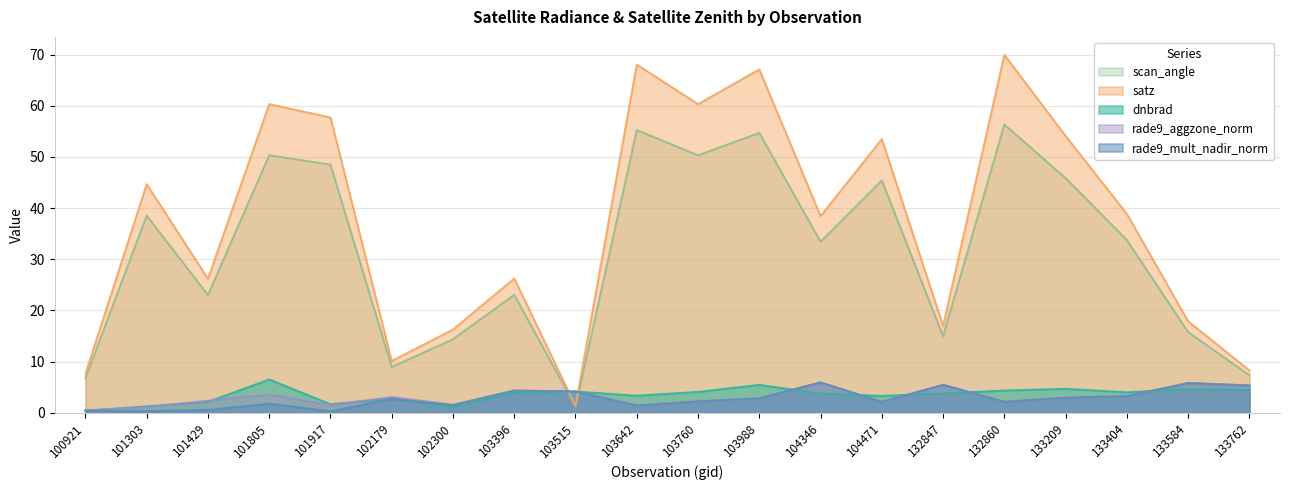

The rade9_aggzone_norm series shows 1.4 at 103642. True or false?

True